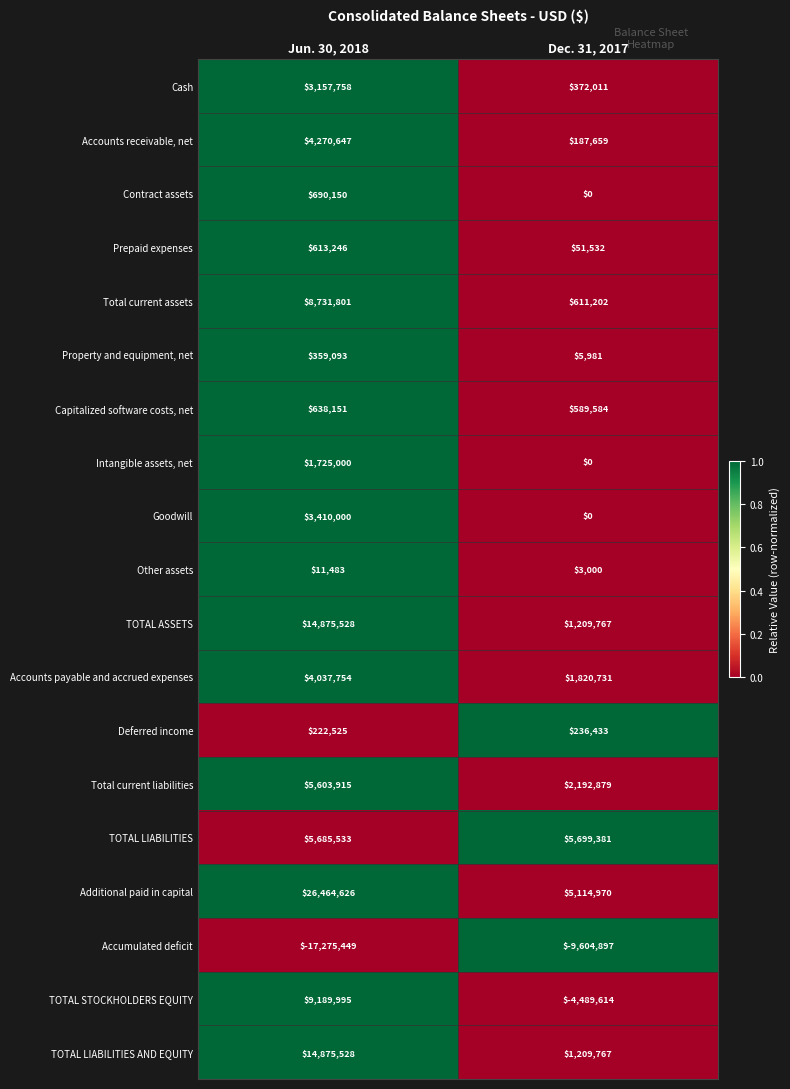

Is it true that Property and equipment, net equals 5981 at Dec. 31, 2017?

True